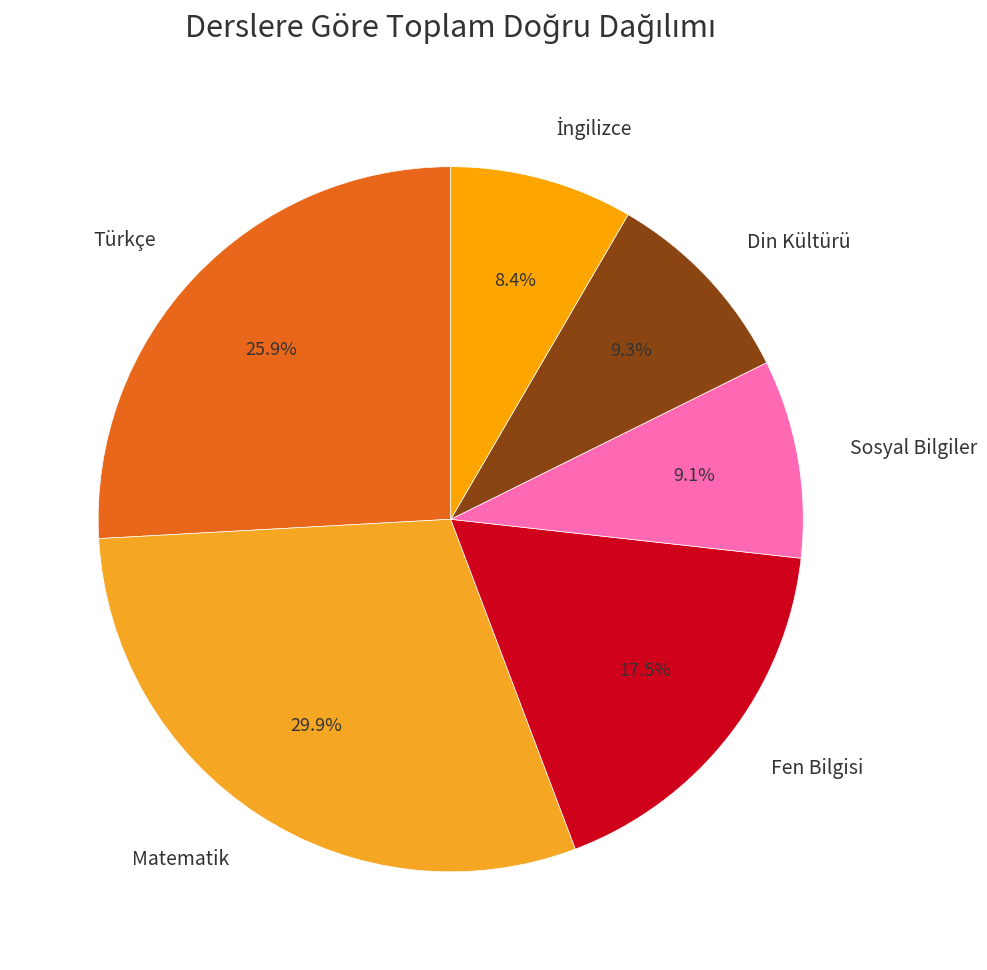

What is the largest slice in the pie chart?

Matematik